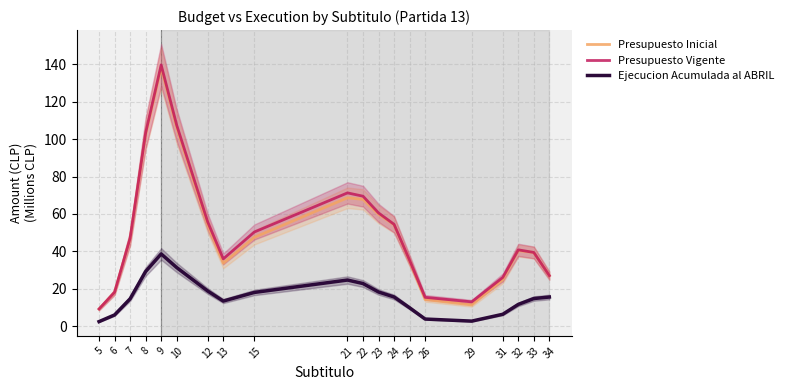

List the labels in order of Presupuesto Vigente value, smallest first.

5, 29, 26, 6, 31, 34, 25, 13, 33, 32, 7, 15, 24, 12, 23, 22, 21, 8, 10, 9